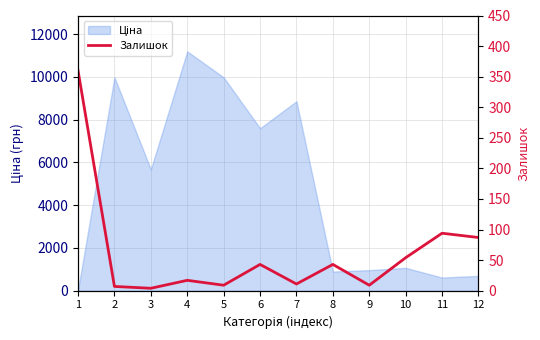

Reading right to left, transcribe all the data shown in this chart.

87	94	54	9	43	11	43	9	17	4	7	360